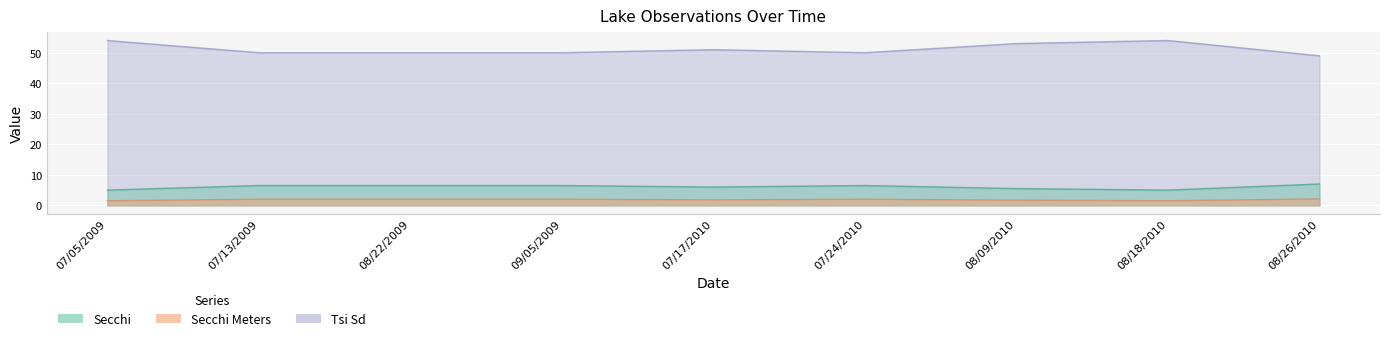

Between 09/05/2009 and 07/24/2010, which series saw the biggest shift?

Secchi